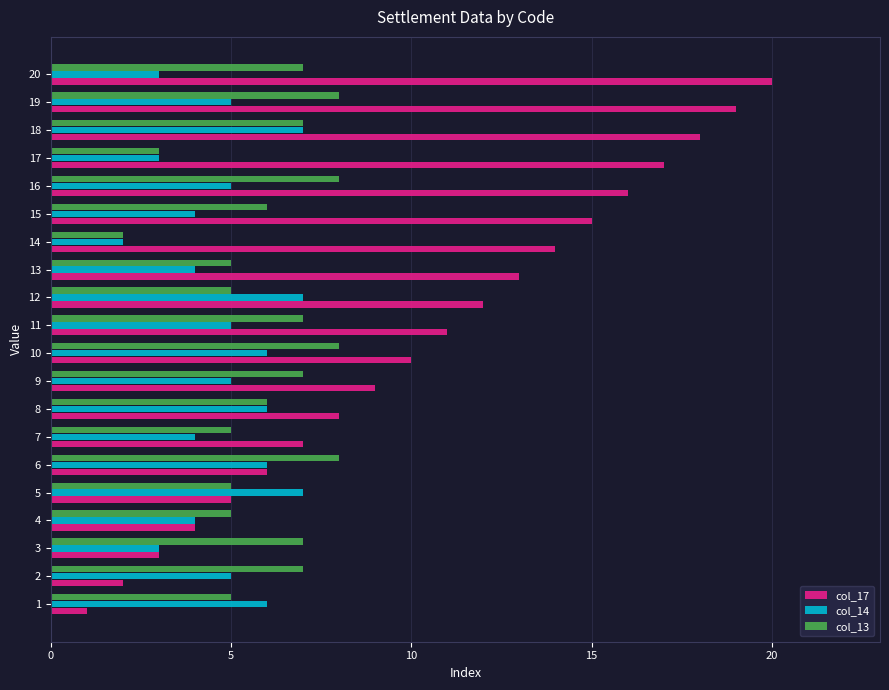

Between 13 and 18, which series saw the biggest shift?

col_17